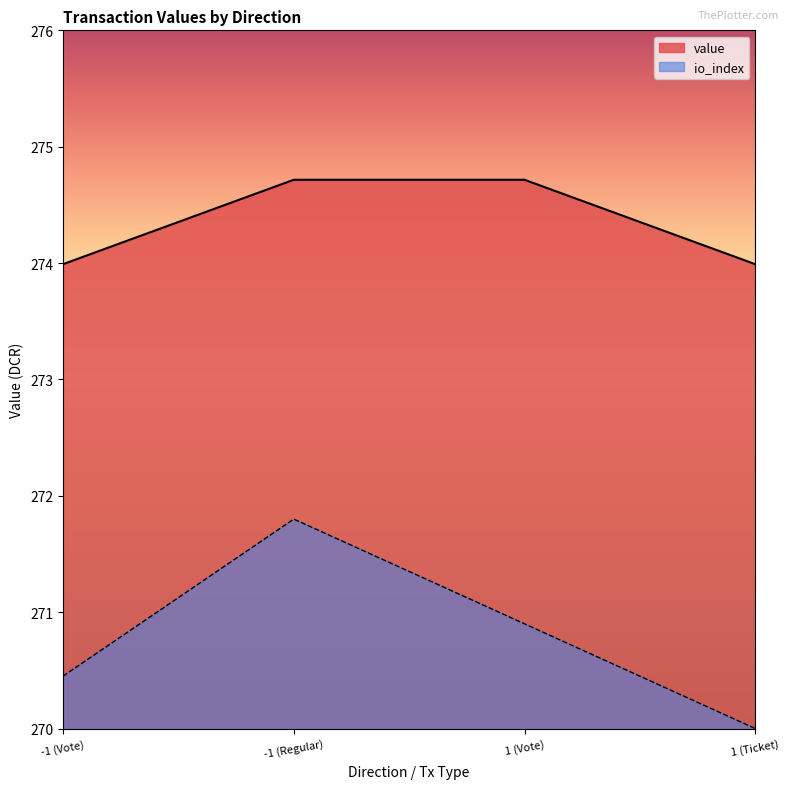

What is the sum of the value values at 1 (Vote) and -1 (Vote)?

548.7